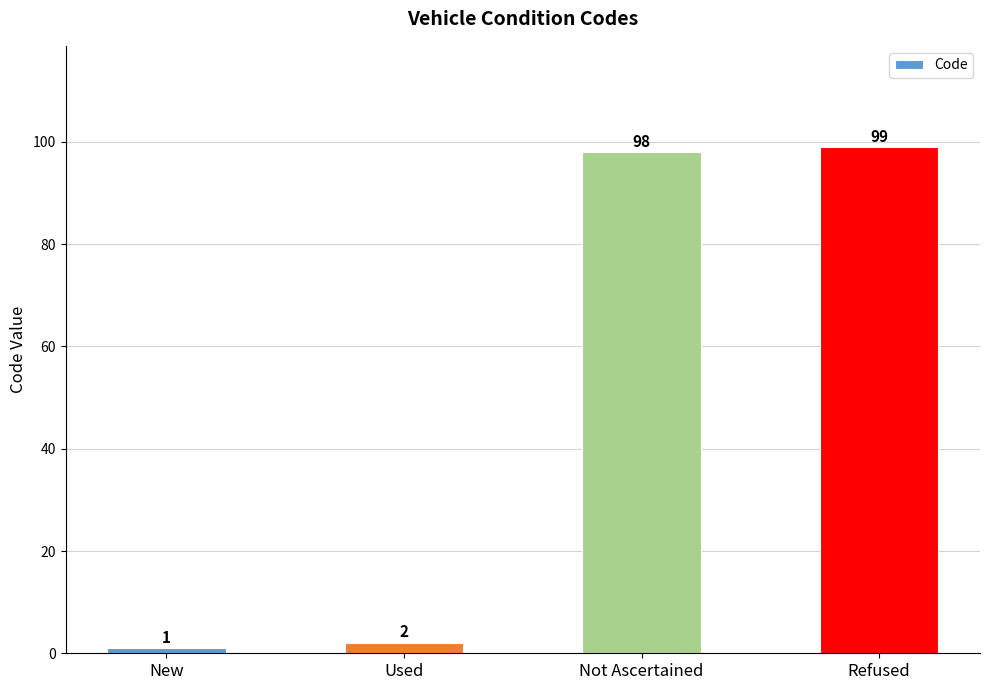

Which category has the highest value across all series?

Refused